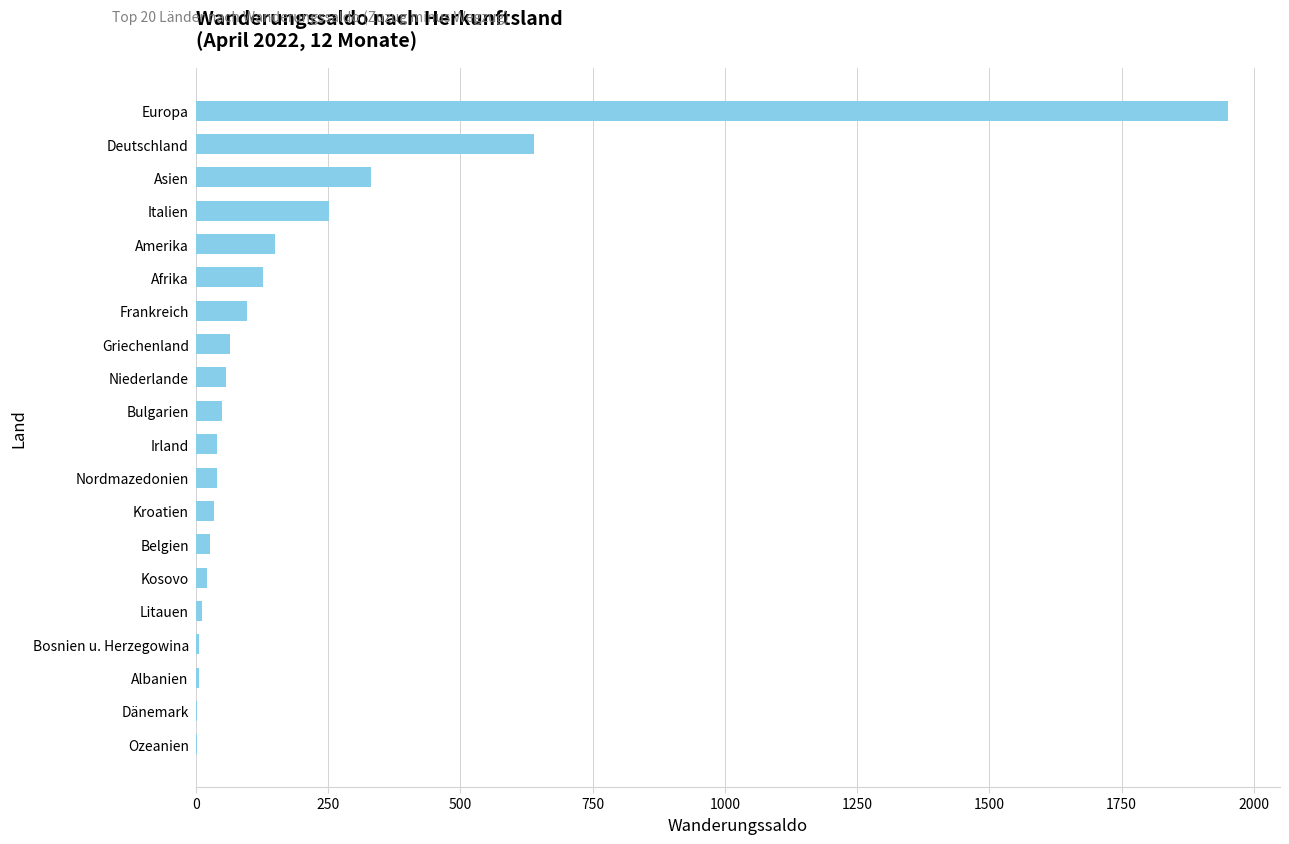

Is it true that the value at Niederlande is 57?

True